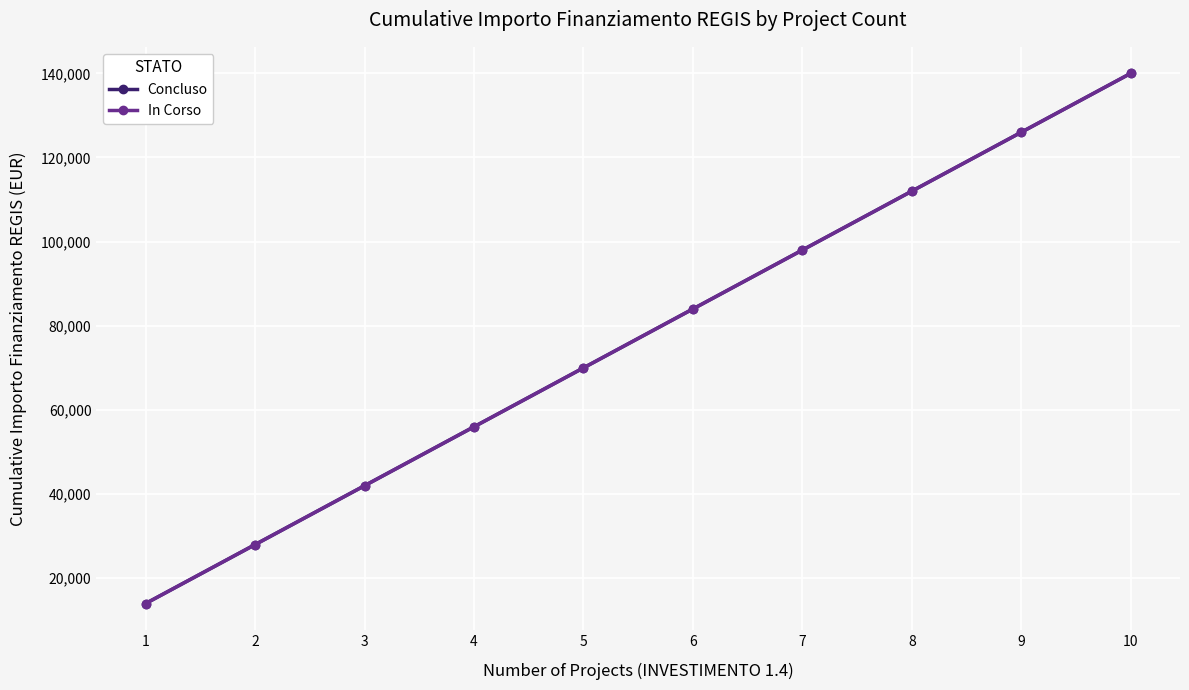

Reading left to right, transcribe all the data shown in this chart.

Concluso: 14000	28000	42000	56000	70000	84000	98000	112000	126000	140000
In Corso: 14000	28000	42000	56000	70000	84000	98000	112000	126000	140000